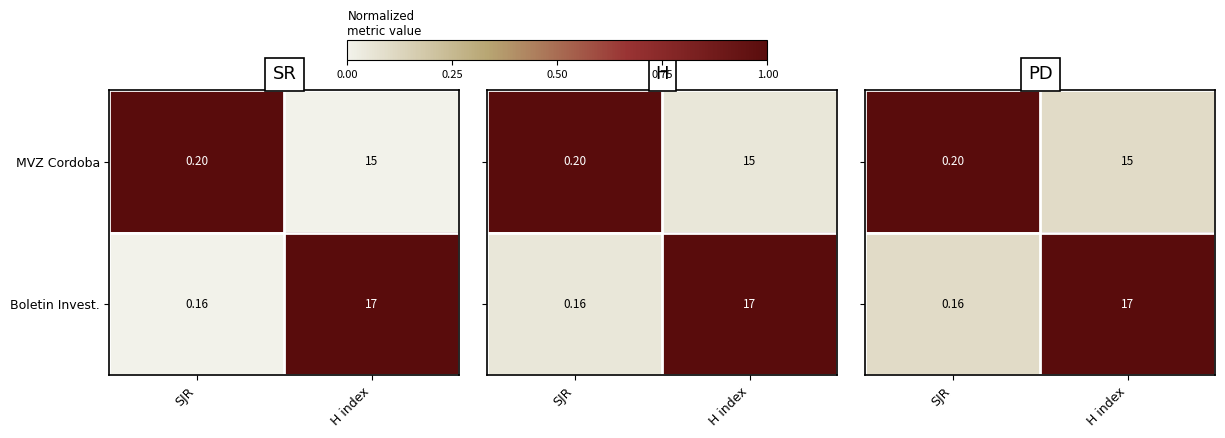

At which label does MVZ Cordoba reach its peak?

H index